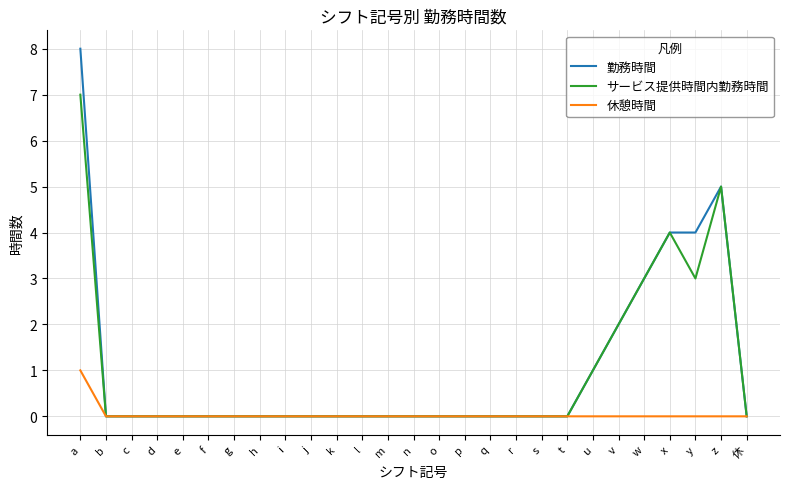

Is the value of 勤務時間 at u greater than the value of サービス提供時間内勤務時間 at v?

No